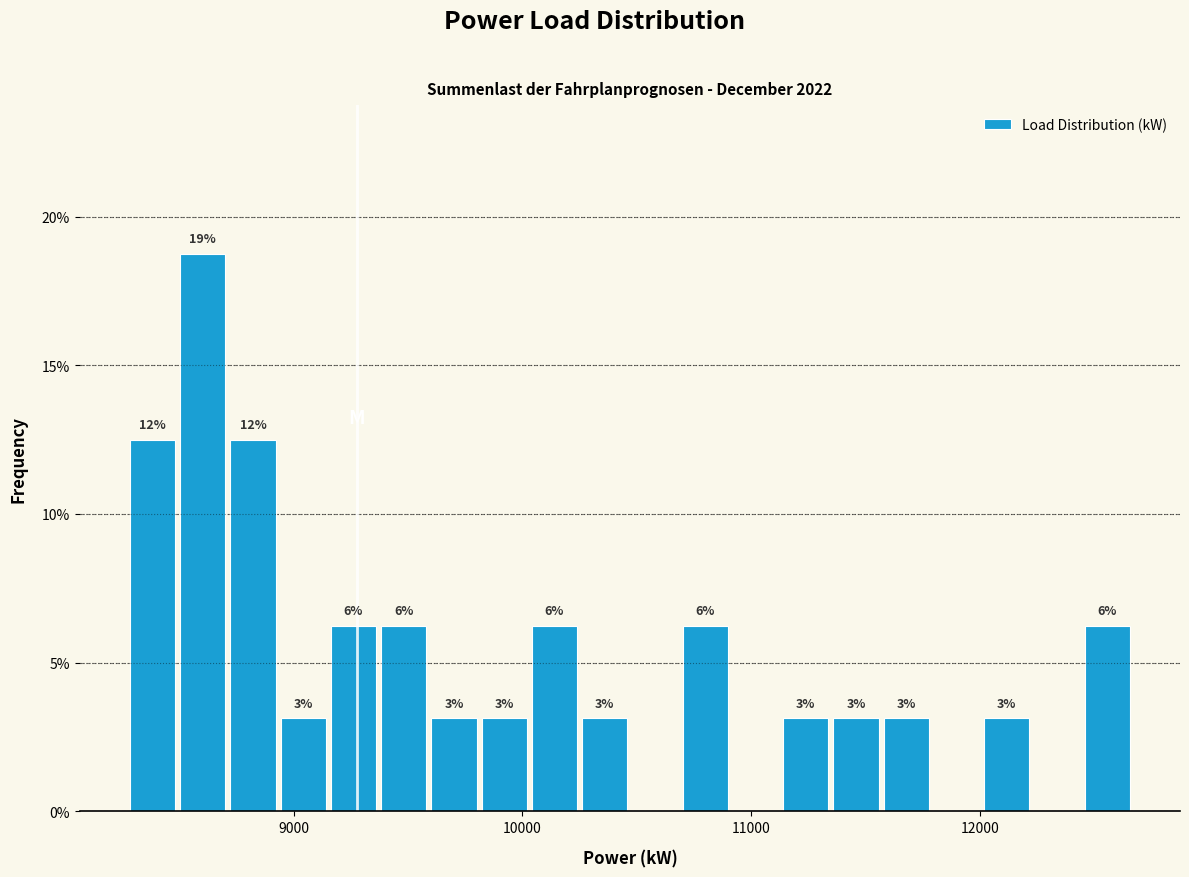

Read against the x-axis, roughly where is the centre of the tallest bar?

8600